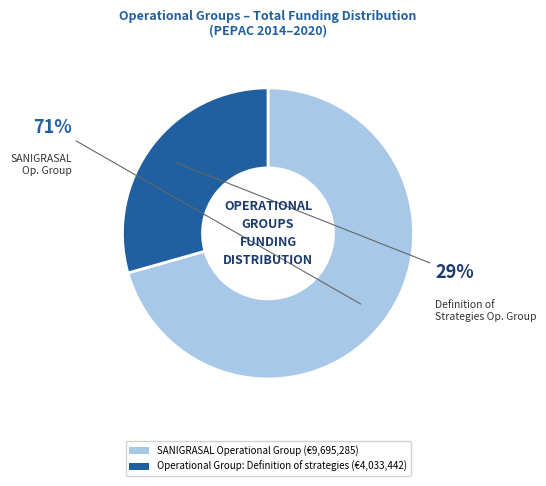

Is there a majority slice in this chart?

Yes